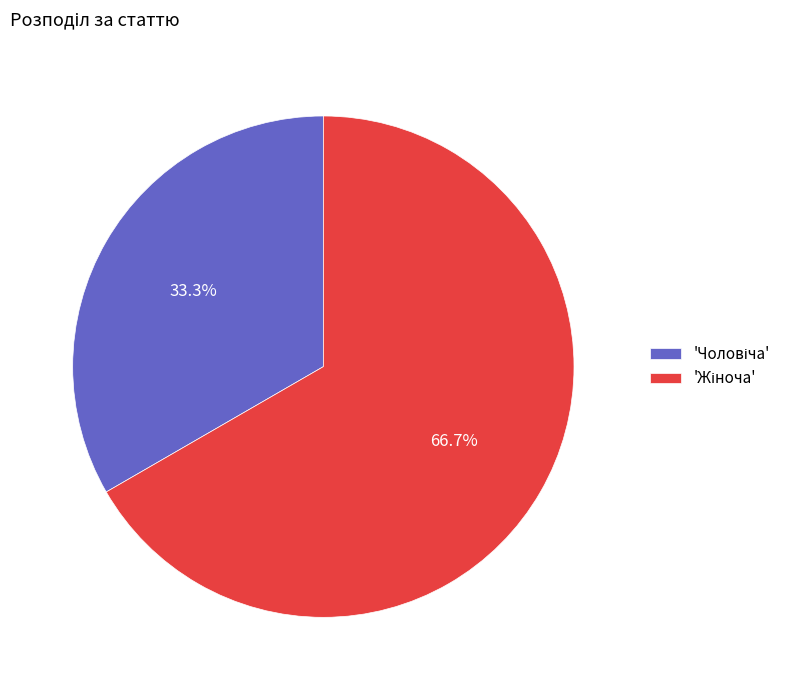

Is there a majority slice in this chart?

Yes